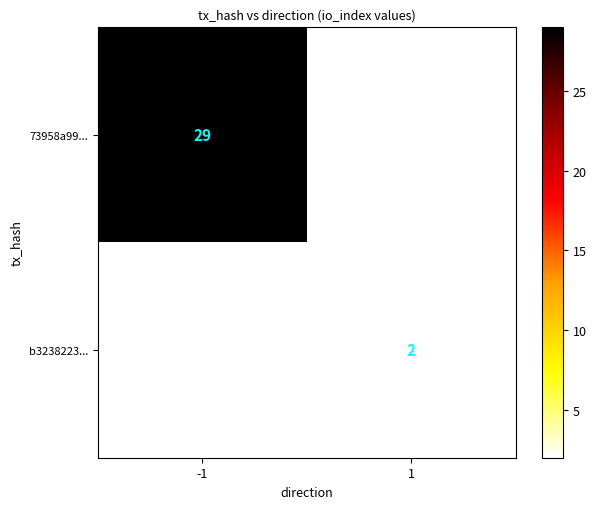

True or false: 73958a99... has a value of 10 at -1.

False